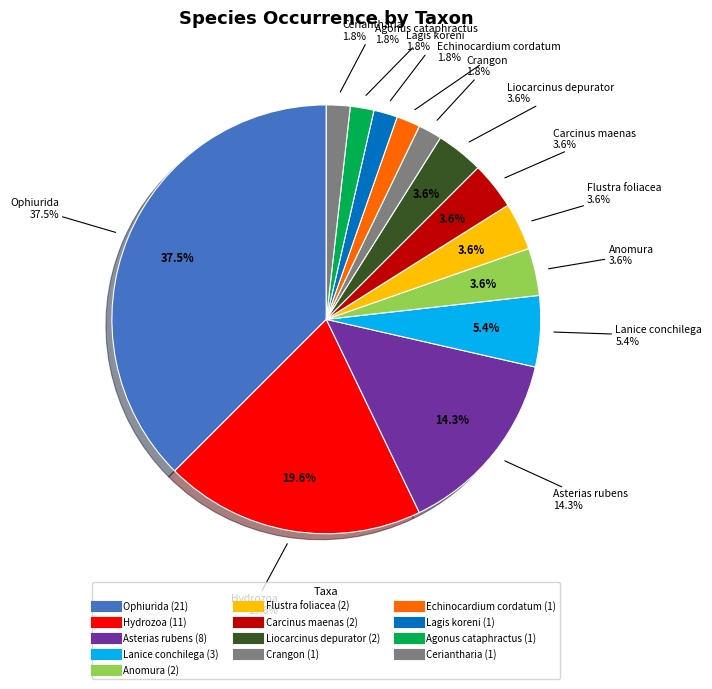

Is there a majority slice in this chart?

No